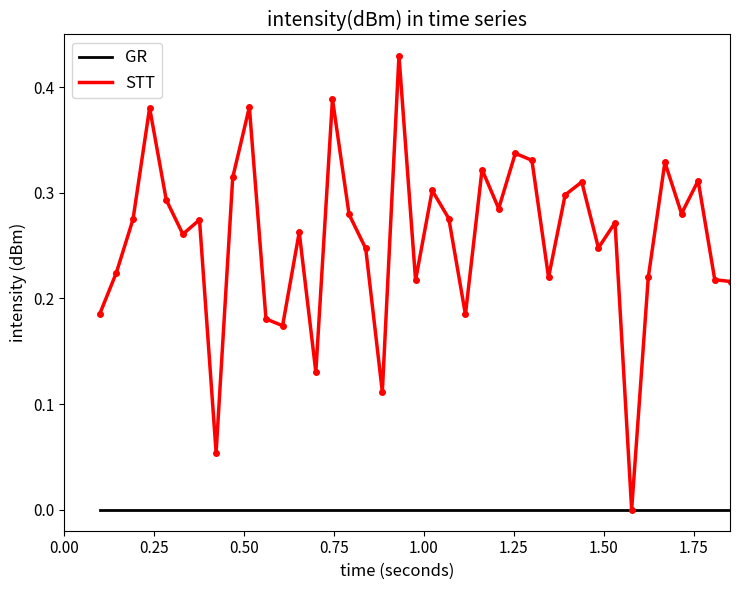

Which series has the largest total across all categories?

STT